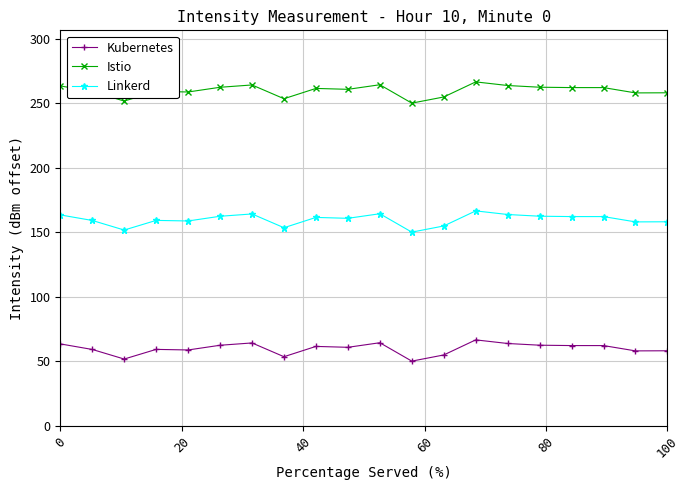

What is the value of the Istio point at the 15th from the left?

263.7